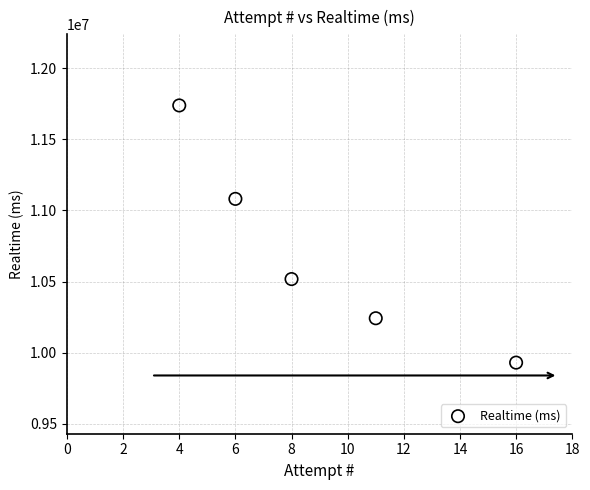

What is the range of Y values (max minus min)?

1808324